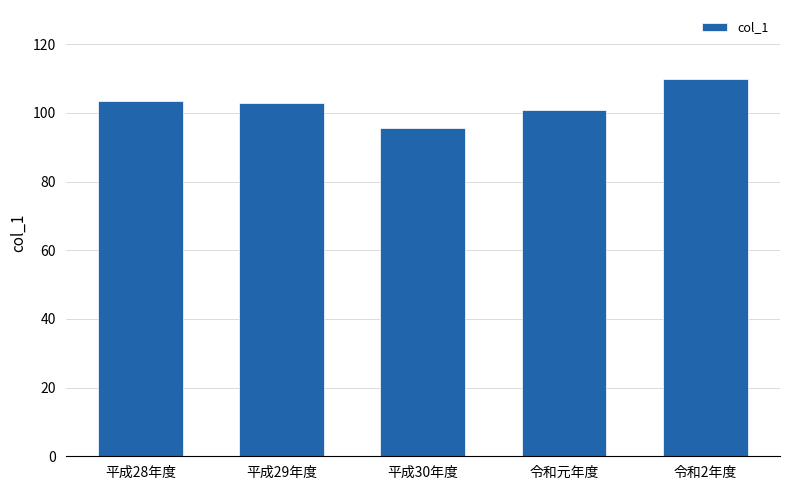

True or false: the data shows 102.9 at 平成29年度.

True